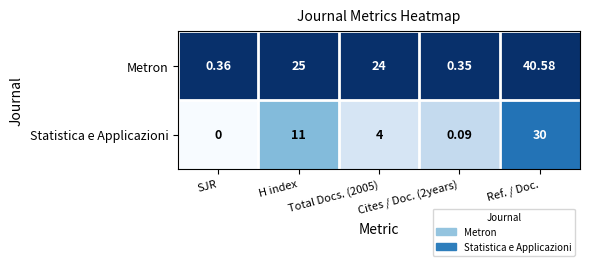

Which category has the highest value across all series?

Ref. / Doc.